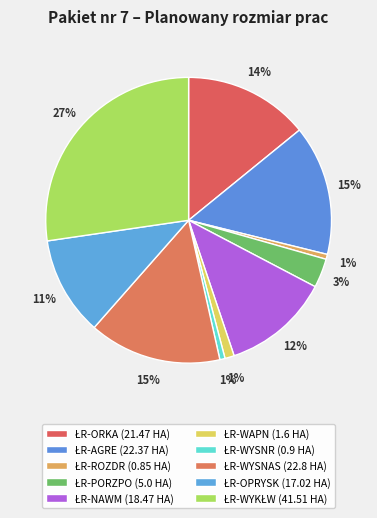

How many segments does this pie chart have?

10